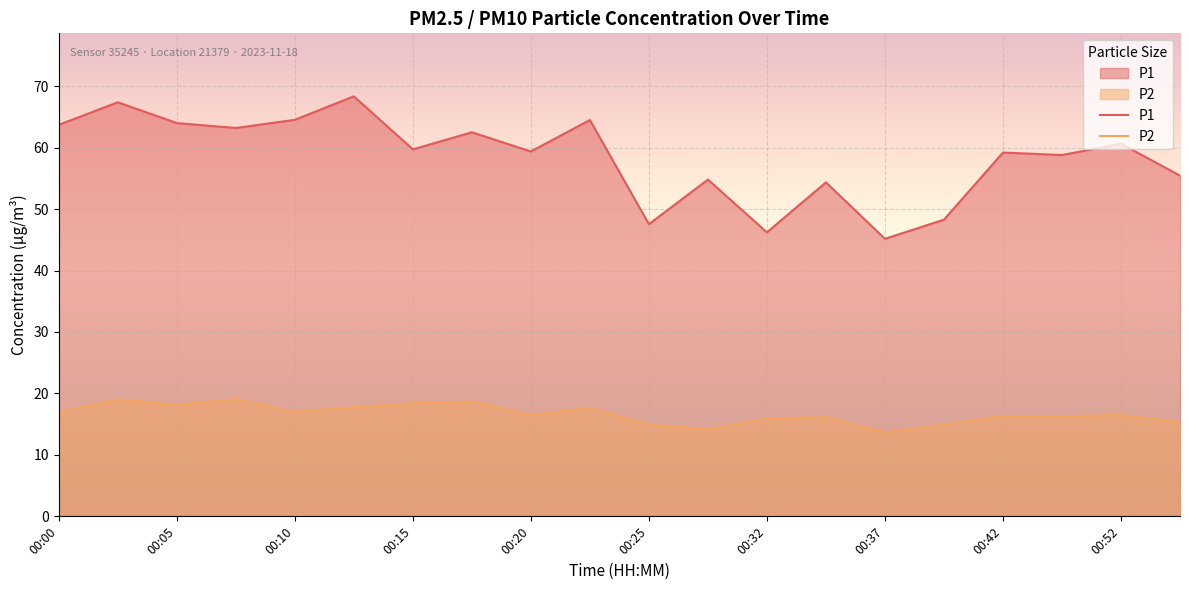

True or false: P1 has a value of 23.2 at 00:42.

False